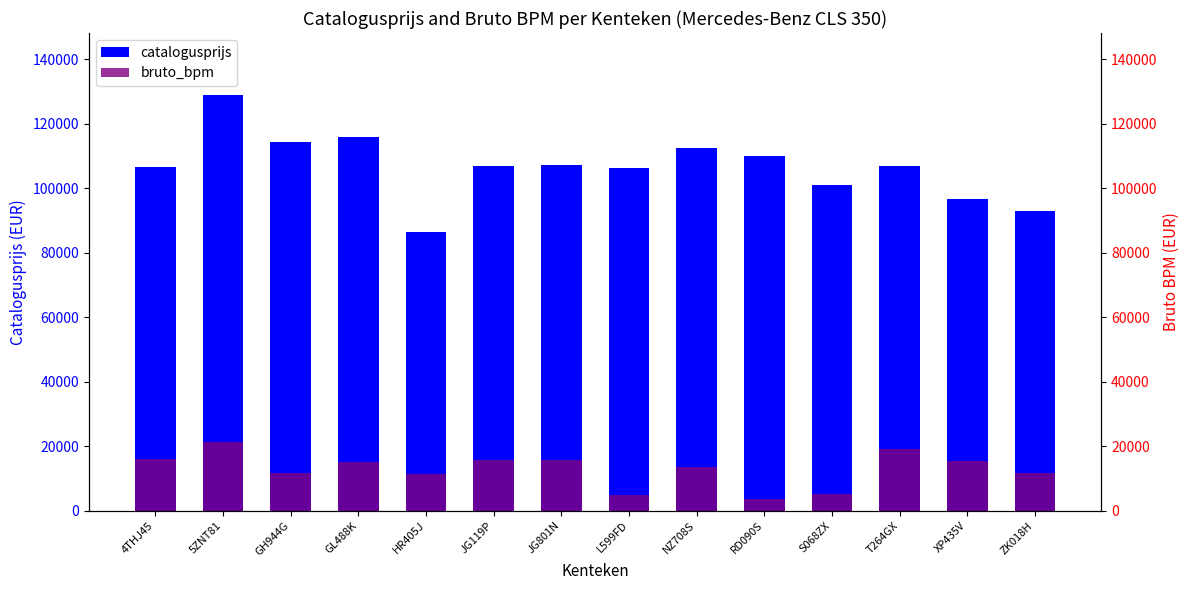

Count the number of data series in this chart.

2